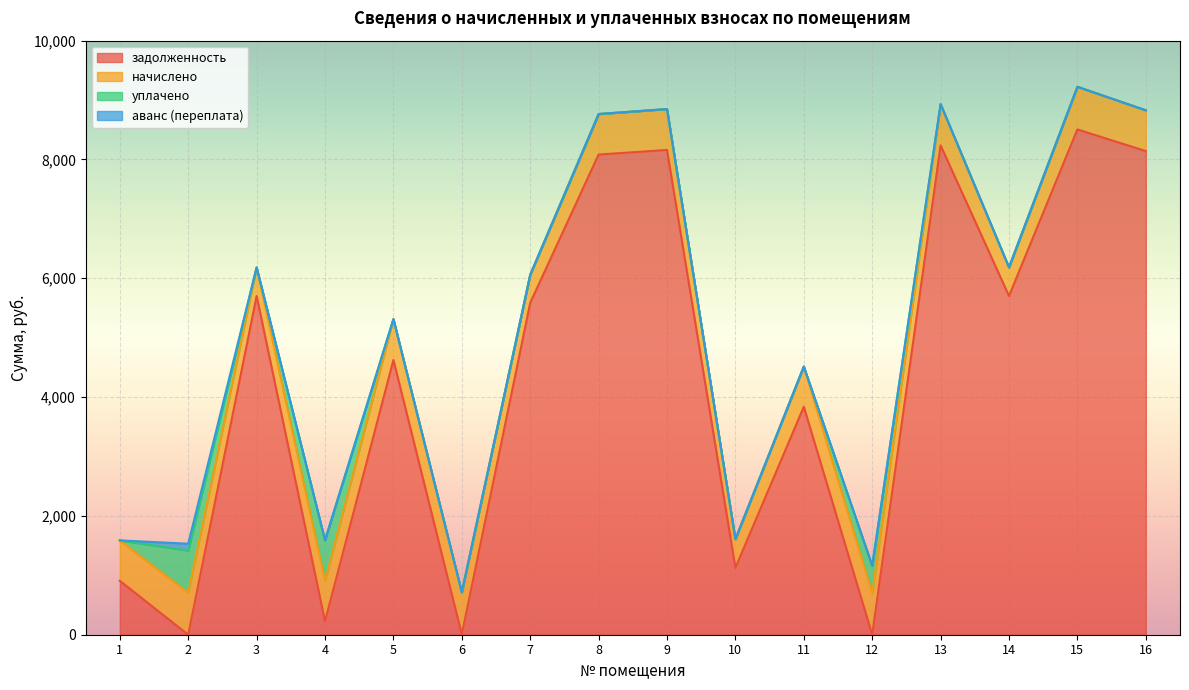

List the series in order of their peak value, highest first.

задолженность, начислено, уплачено, аванс (переплата)